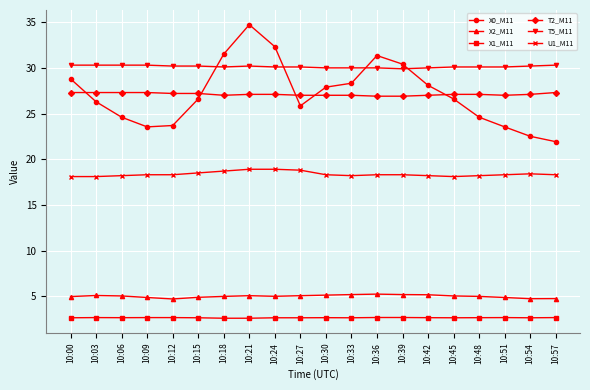

List the series in order of their peak value, highest first.

X0_M11, T5_M11, T2_M11, U1_M11, X2_M11, X1_M11